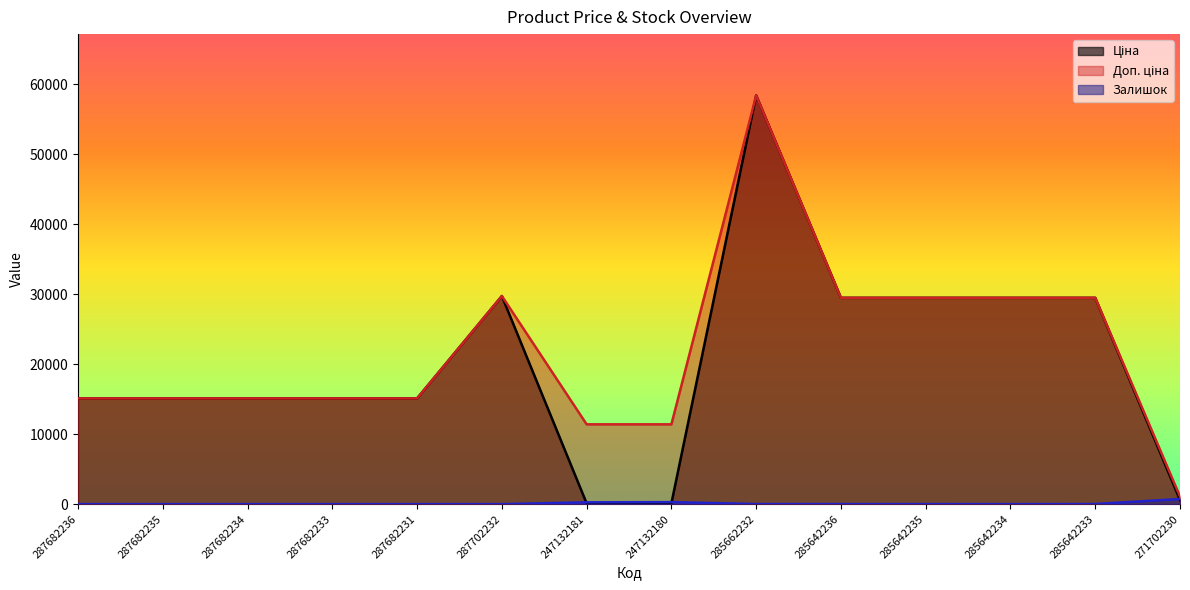

What is the value of the Доп. ціна point at the 5th from the left?

15120.0